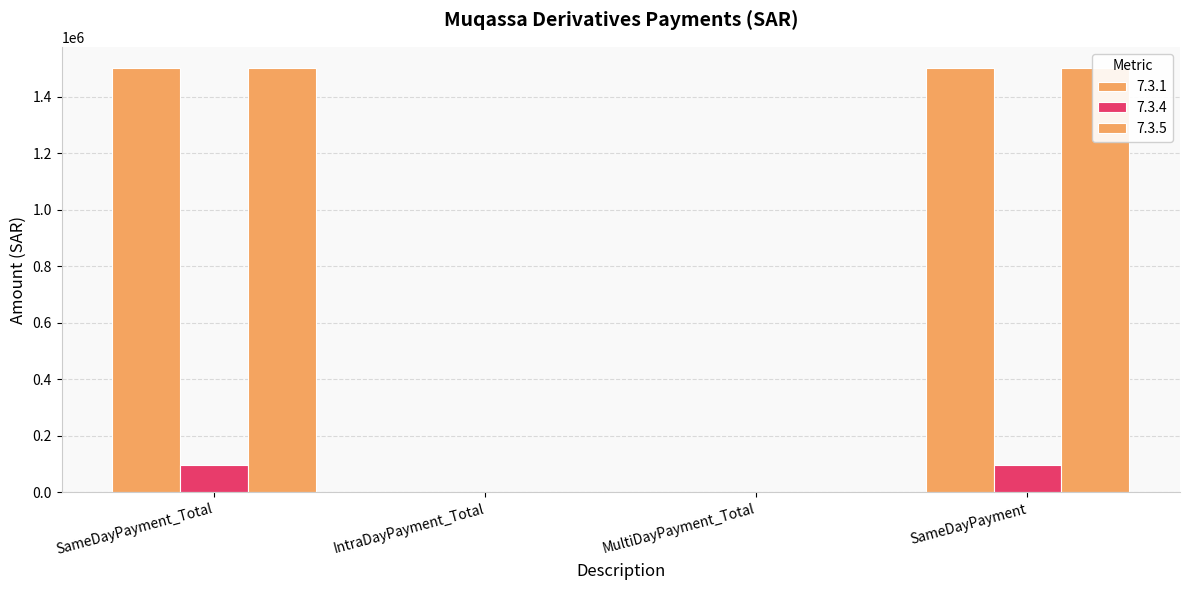

Rank the categories by 7.3.1 value from highest to lowest.

SameDayPayment_Total, SameDayPayment, IntraDayPayment_Total, MultiDayPayment_Total